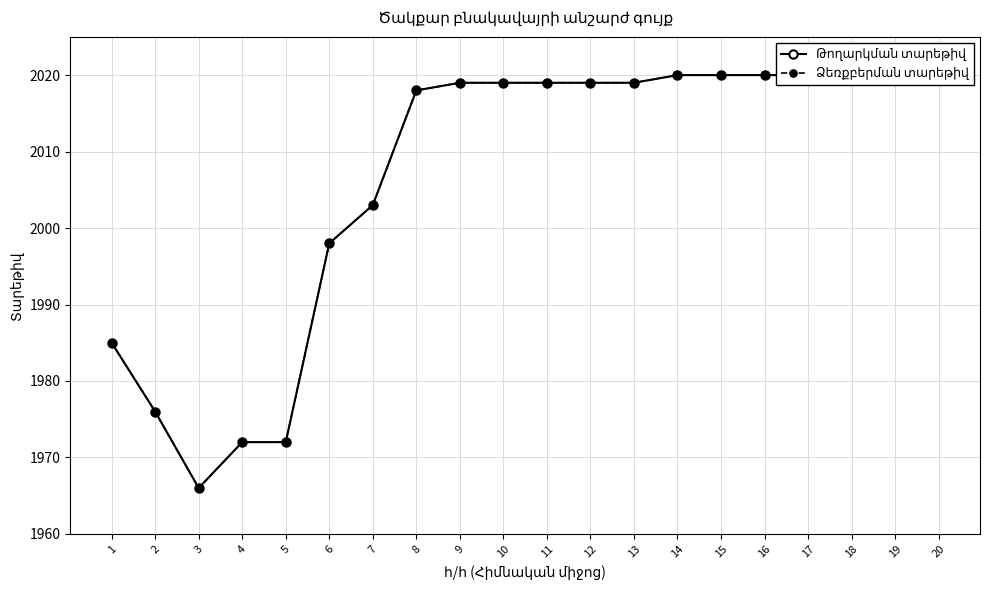

Rank the series at 16 from lowest to highest value.

Թողարկման տարեթիվ, Ձեռքբերման տարեթիվ